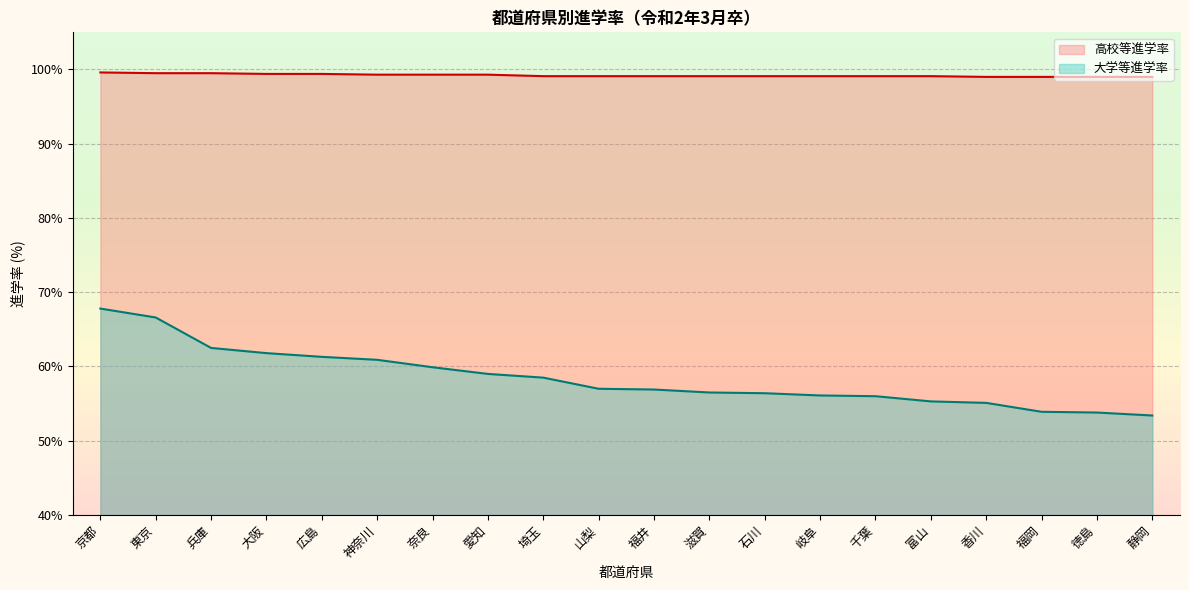

What is the approximate value of 大学等進学率 at 広島?

61.3